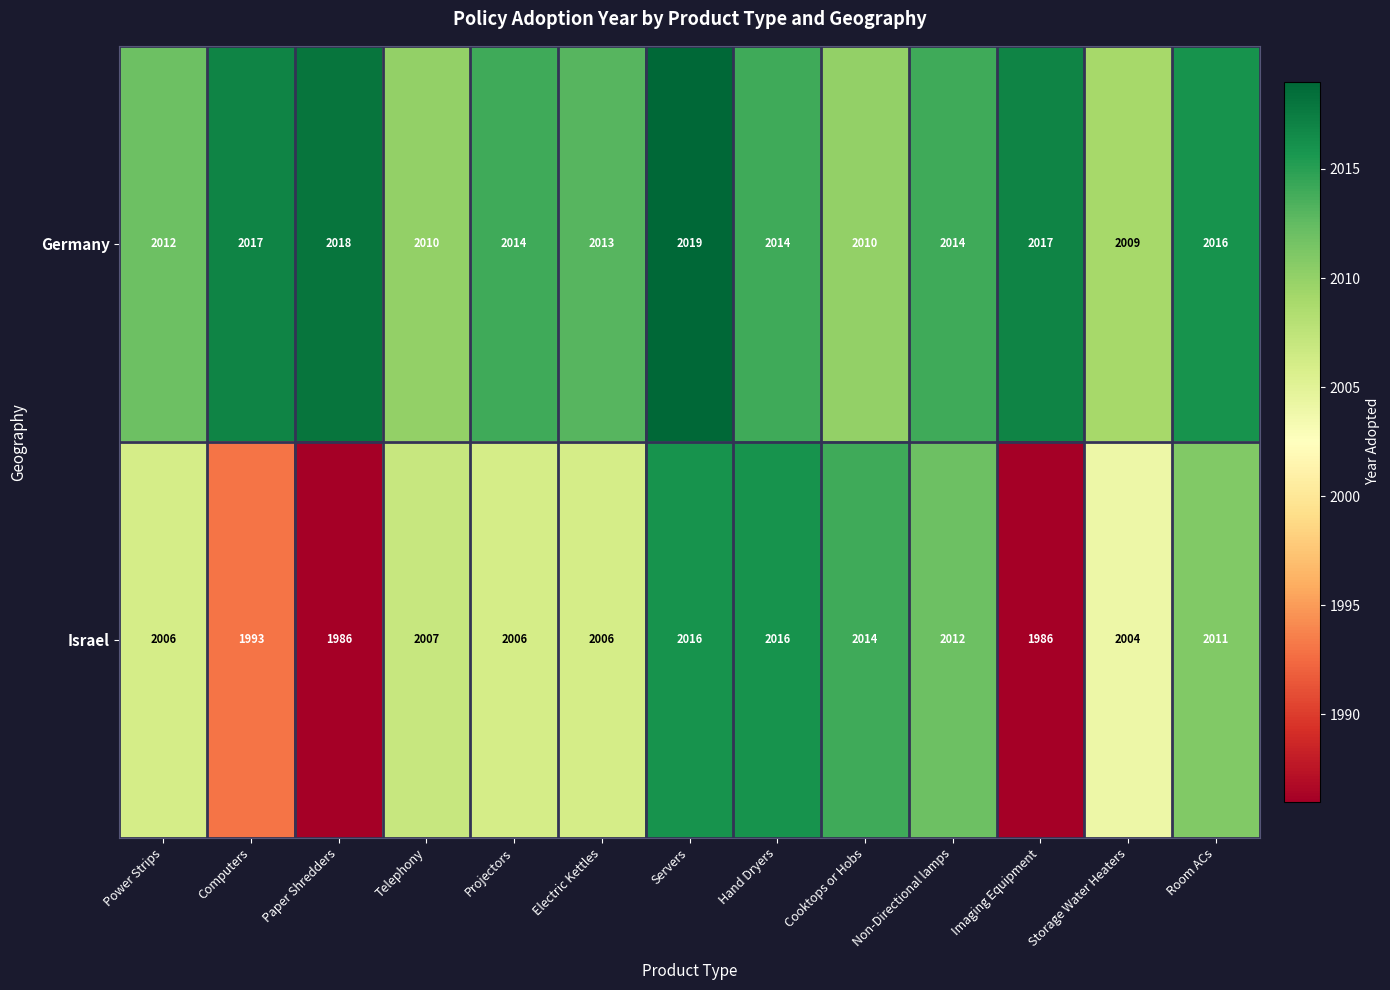

How many Germany values are between 2012 and 2017?

8